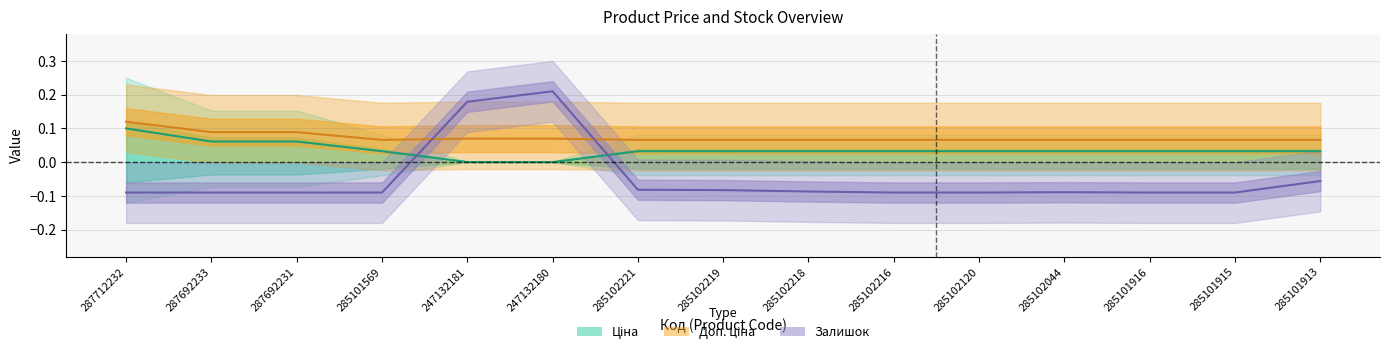

Does the chart display data point markers on the line(s)?

No